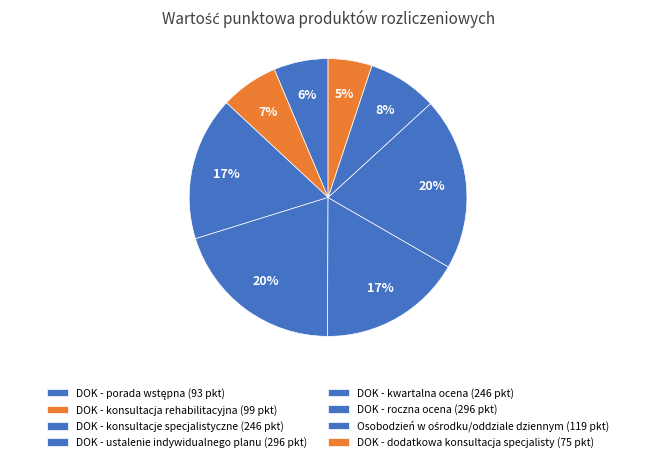

How many segments does this pie chart have?

8